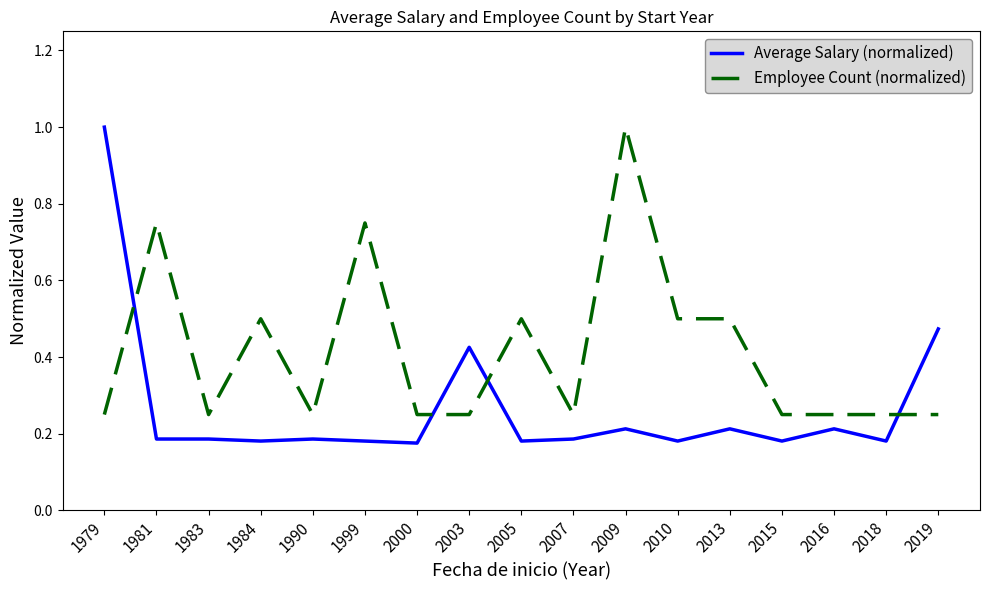

What is the total value across all series at 2005?

0.7